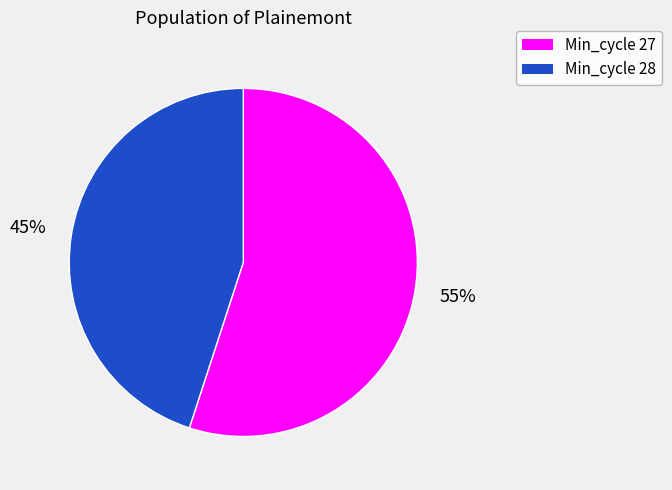

How many slices are in this pie chart?

2